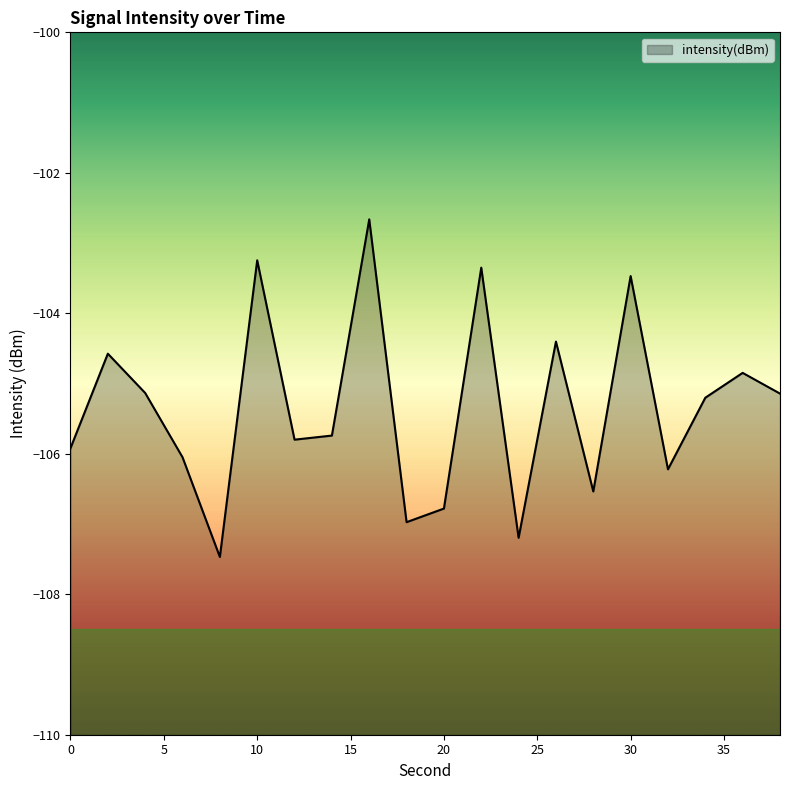

What is the difference between the maximum and minimum values?

4.8